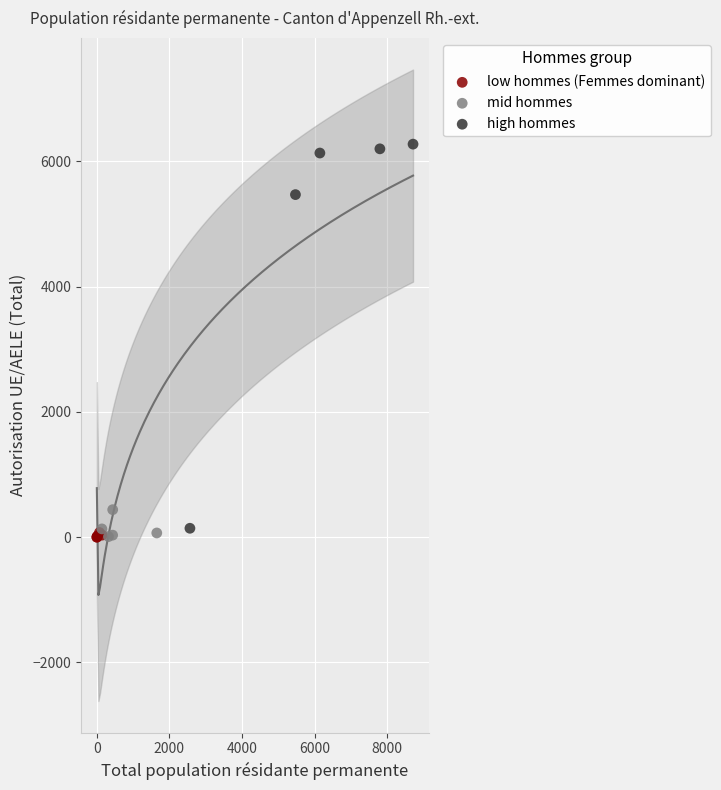

Which series has the largest Y range (max minus min)?

high hommes